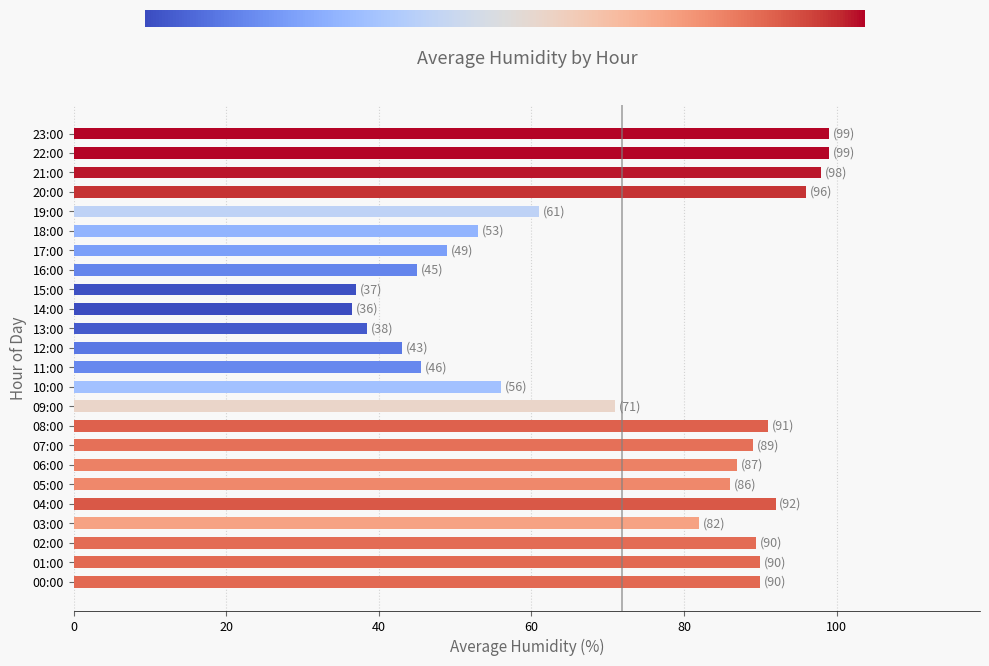

What is the ratio of the value at 00:00 to the value at 22:00?

0.9